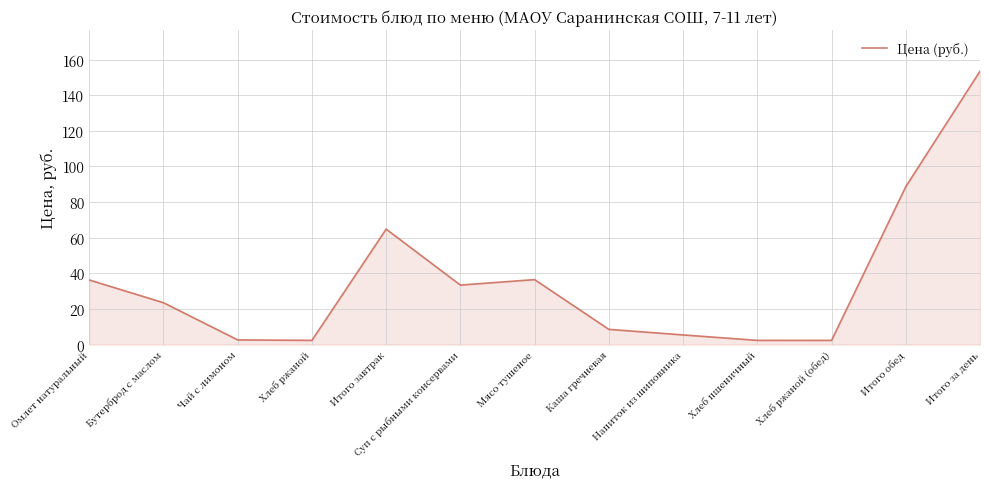

At which label is the value closest to 77?

Итого обед